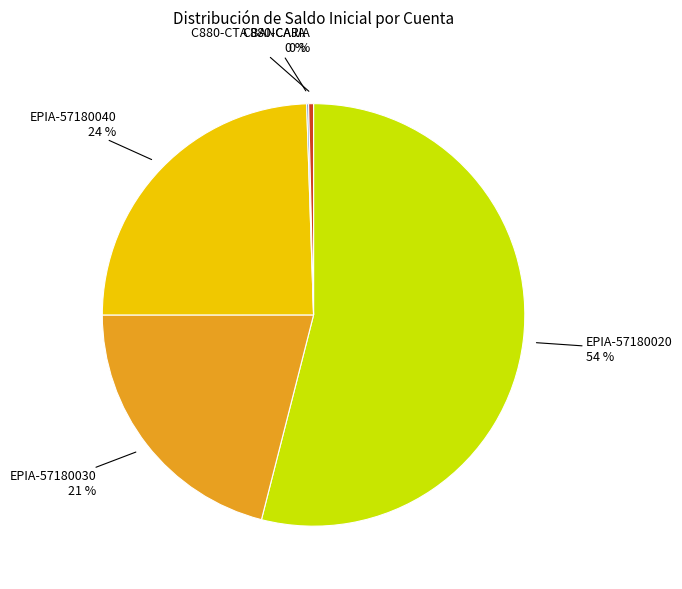

Approximately how many times larger is the value at EPIA-57180040 compared to C880-CTA BANCARIA?

65.3